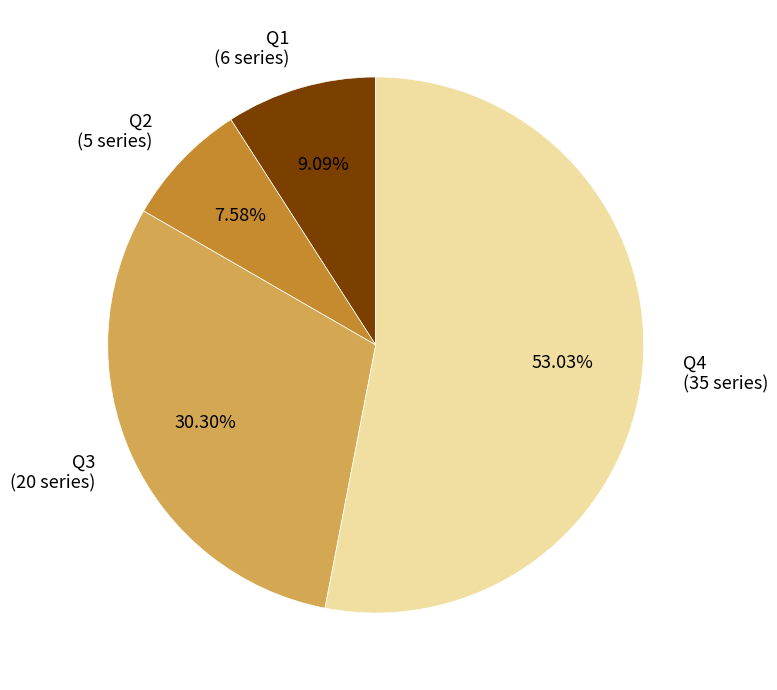

To the nearest percent, what is the difference between the largest and smallest slice percentages?

45%